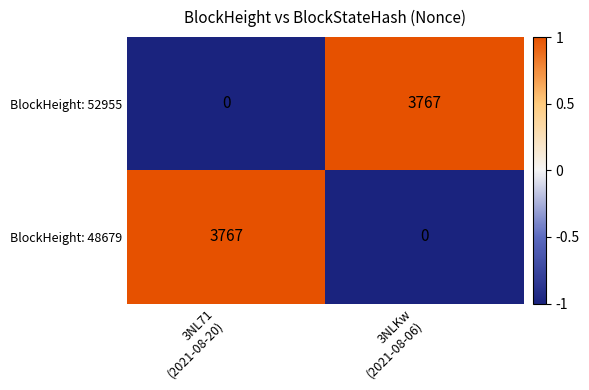

What is the maximum value shown in the chart?

3767